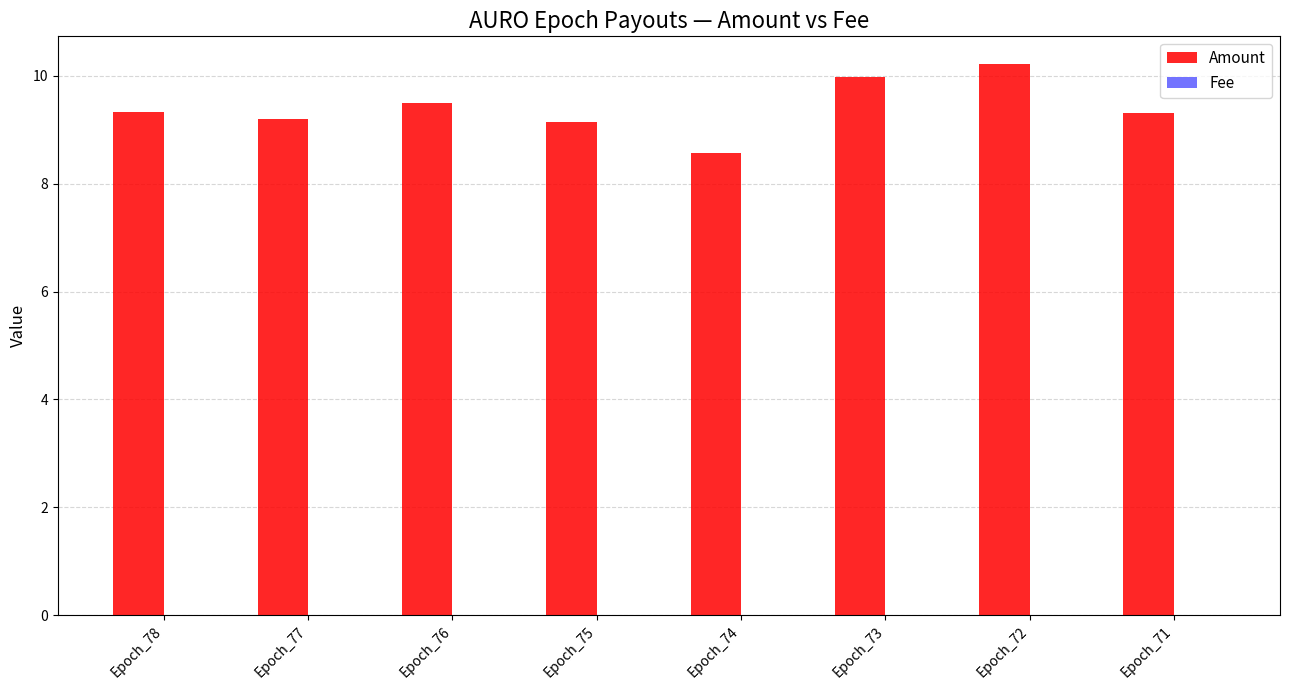

Count the number of data series in this chart.

2